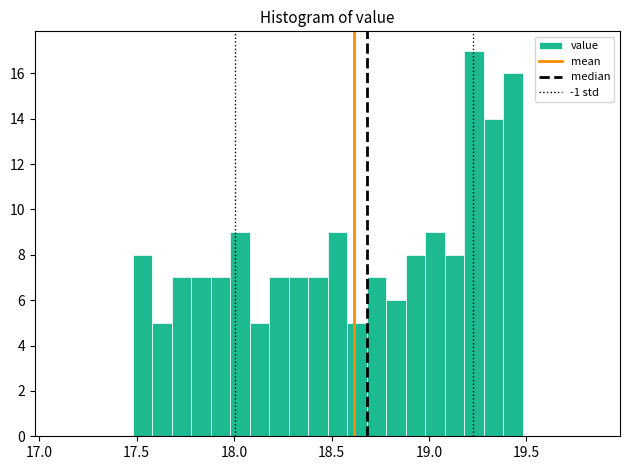

Around what value on the x-axis is the tallest bar? Give the approximate position of its centre, as read against the axis.

19.25